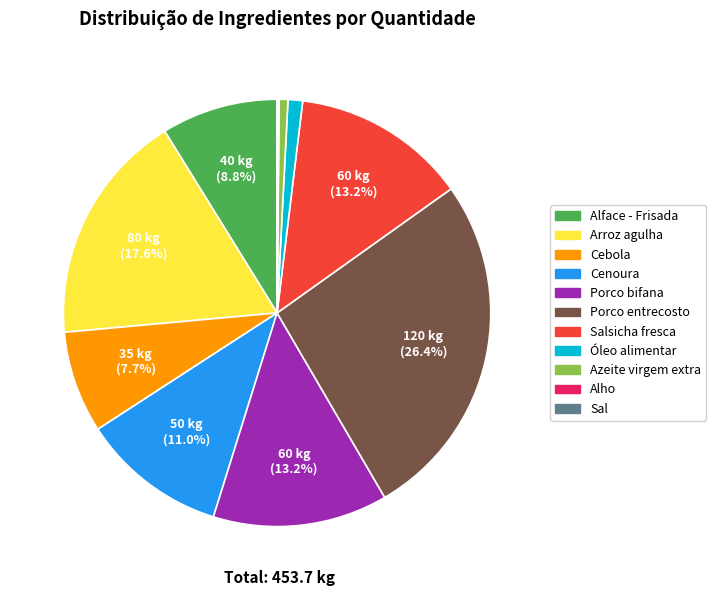

Is there a majority slice in this chart?

No